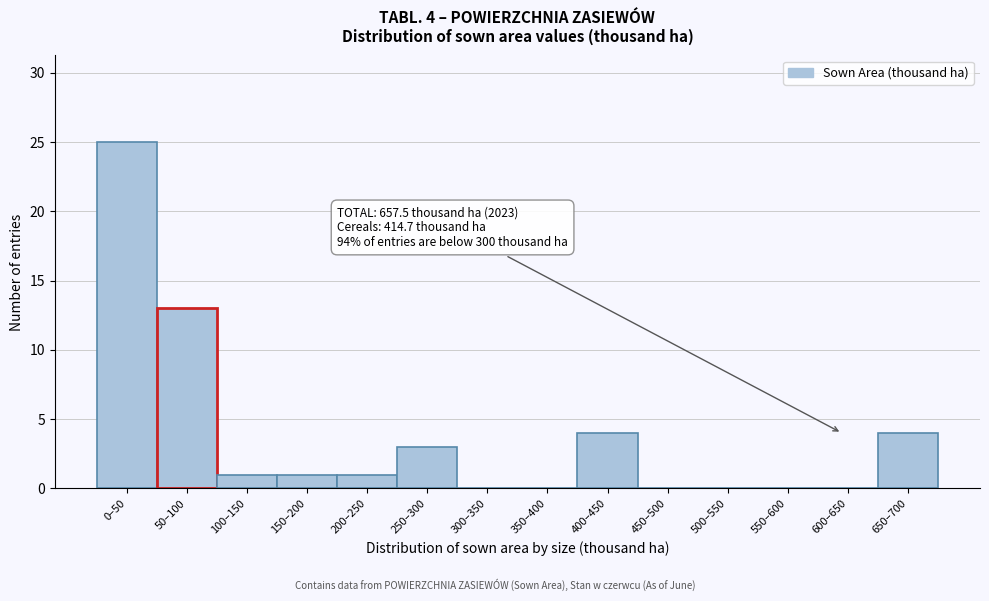

Reading right to left, transcribe all the data shown in this chart.

650–700=4	600–650=0	550–600=0	500–550=0	450–500=0	400–450=4	350–400=0	300–350=0	250–300=3	200–250=1	150–200=1	100–150=1	50–100=13	0–50=25